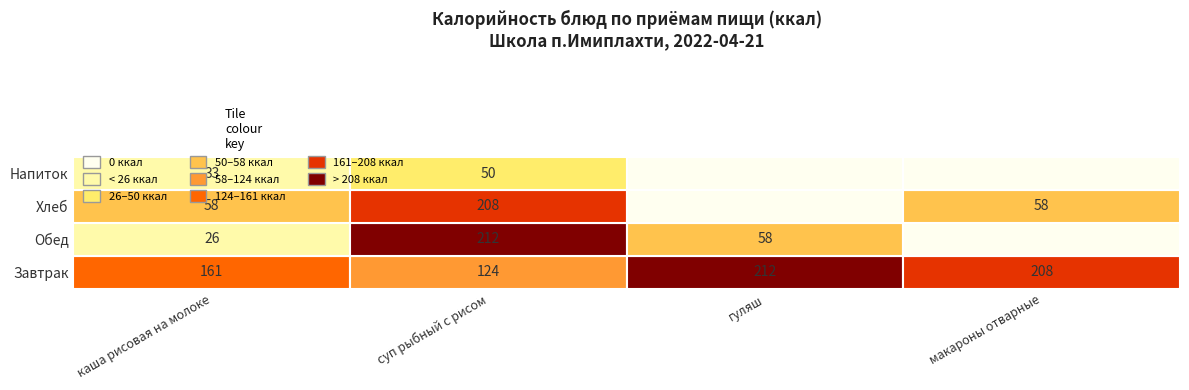

List the labels in order of каша рисовая на молоке value, largest first.

0, 2, 3, 1